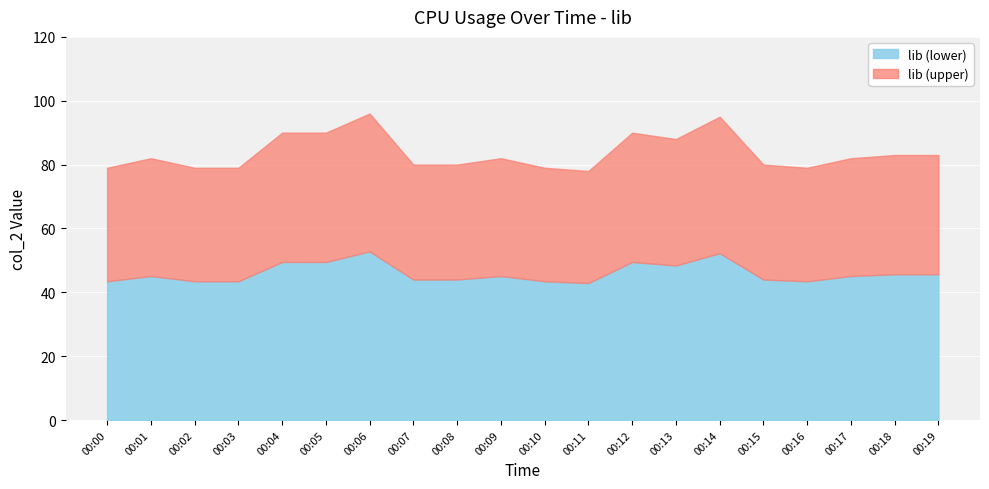

Reading right to left, list all the values displayed in this chart.

83	83	82	79	80	95	88	90	78	79	82	80	80	96	90	90	79	79	82	79